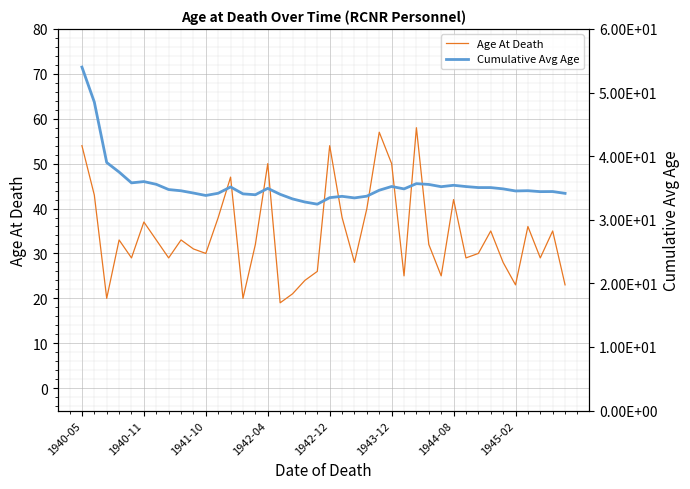

True or false: Age At Death and Cumulative Avg Age cross at least once.

True